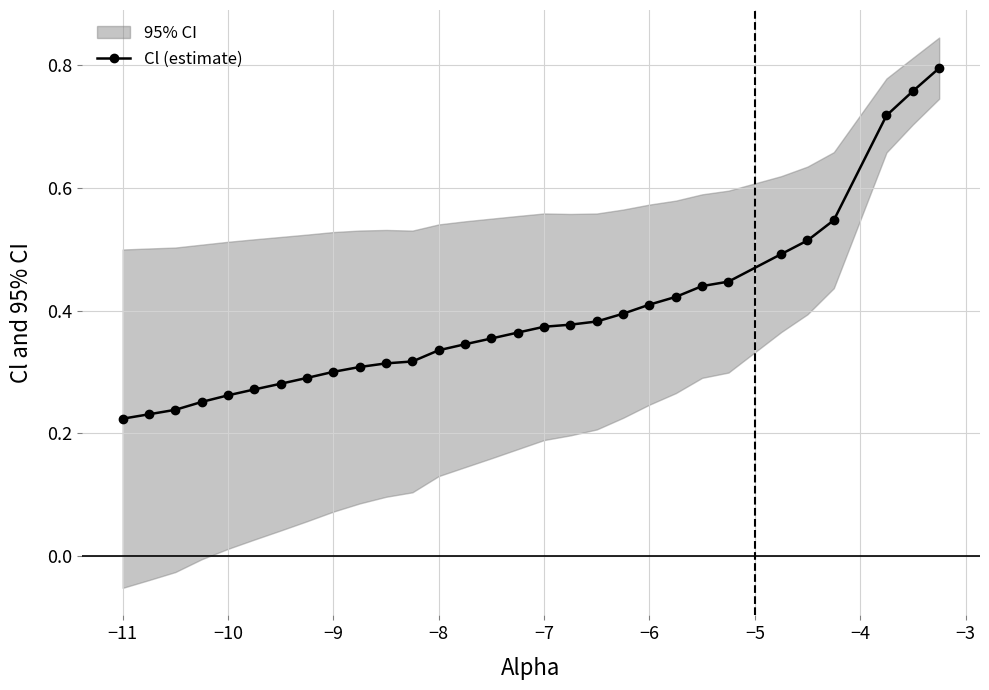

Count the Cl (estimate) values in the range 0 to 1.

30